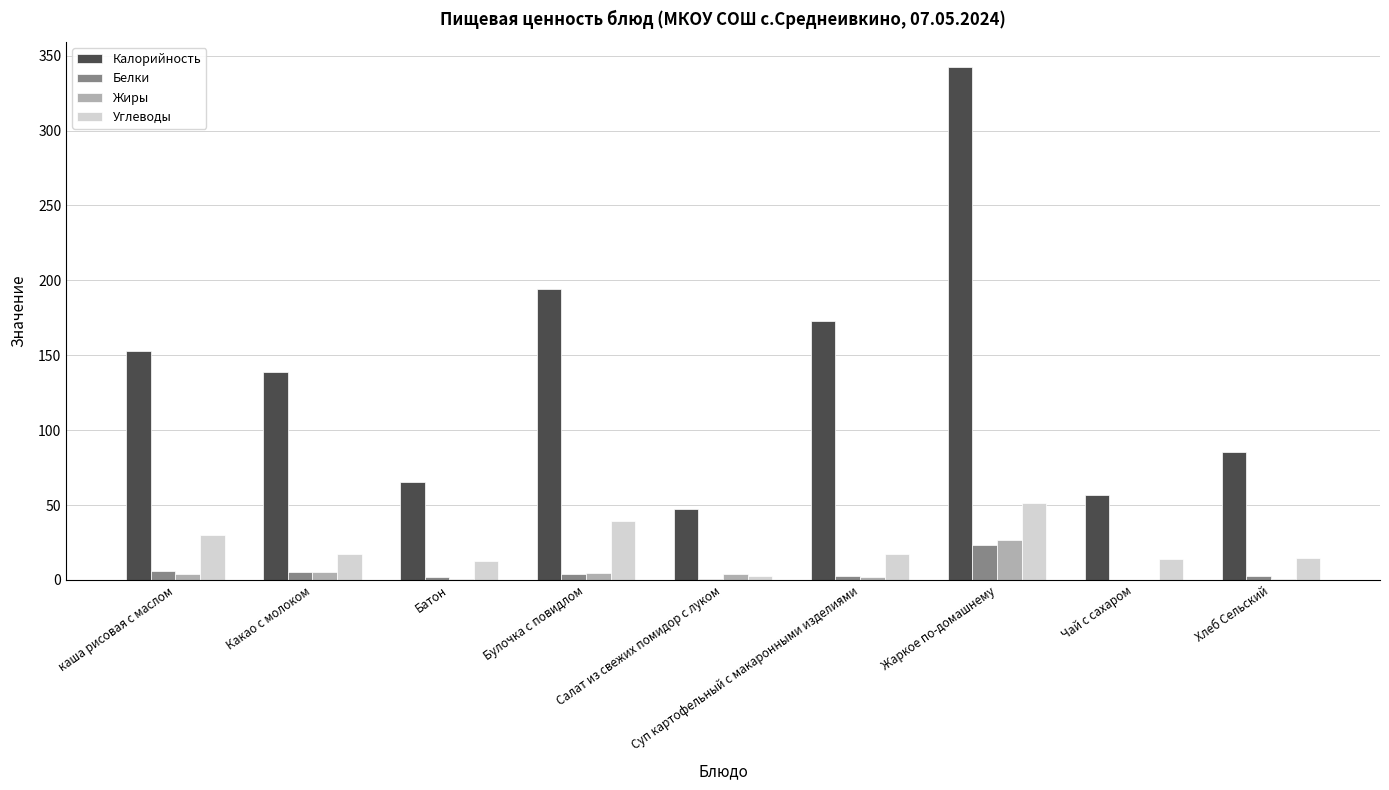

Which series has the largest total across all categories?

Калорийность